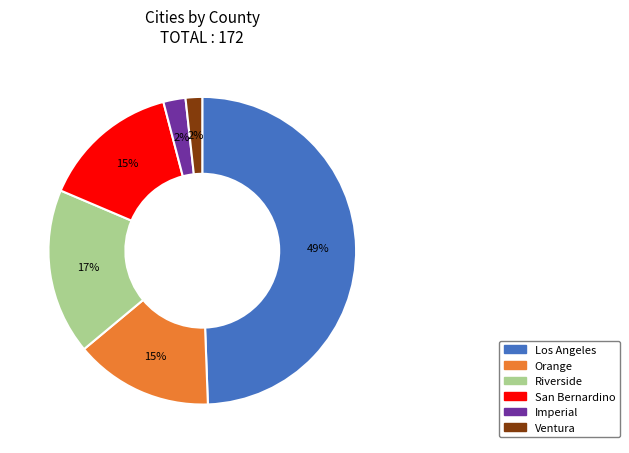

To the nearest percent, what is the difference between the Riverside and Imperial slice percentages?

15%